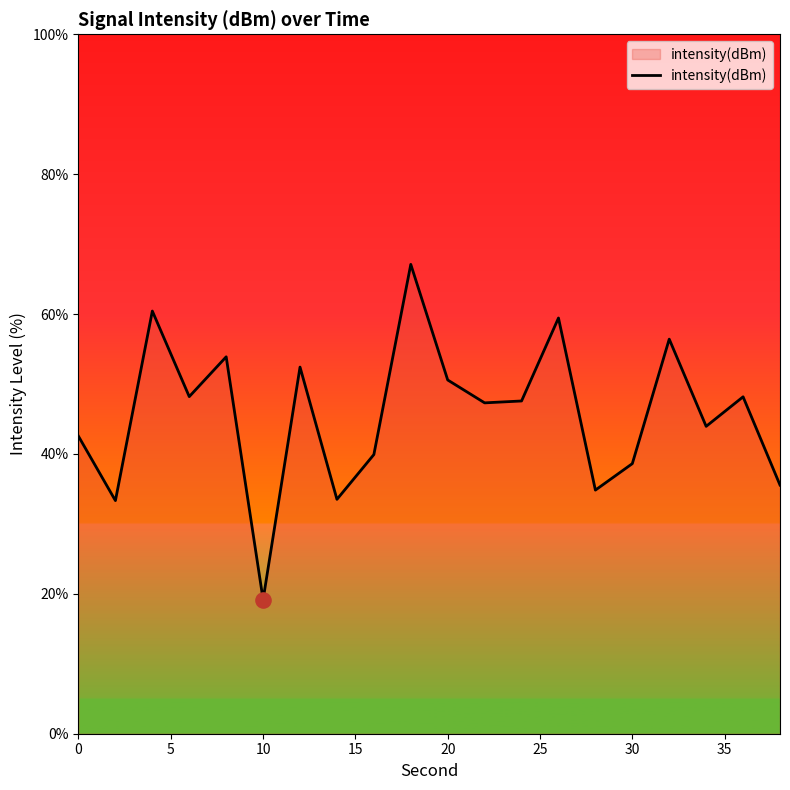

What is the difference between the maximum and minimum values?

47.9